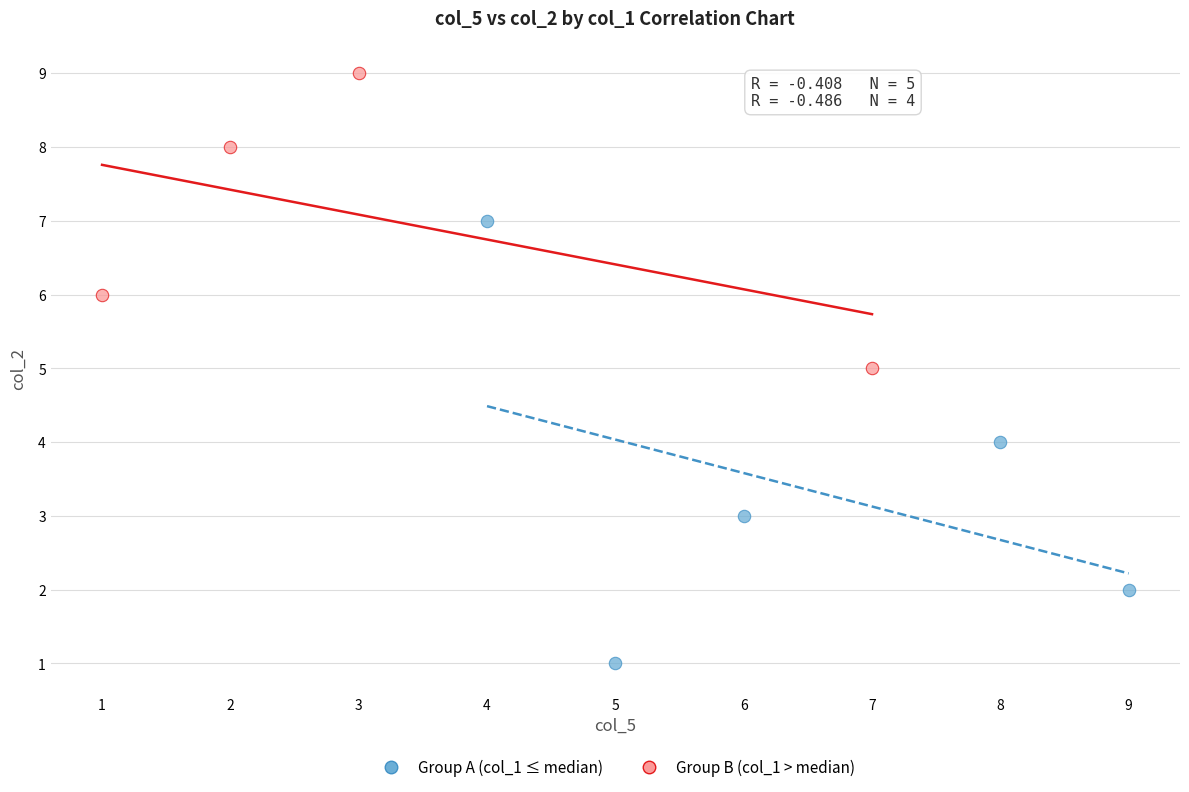

Which series reaches the minimum Y coordinate?

Group A (col_1 ≤ median)